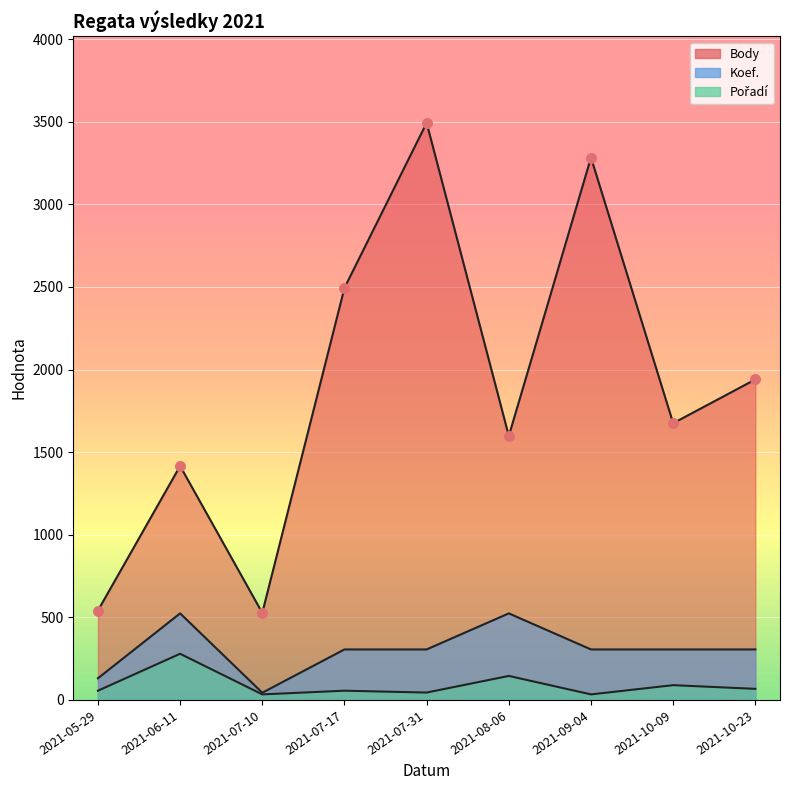

What are all the series names shown in the legend?

Body, Koef., Pořadí